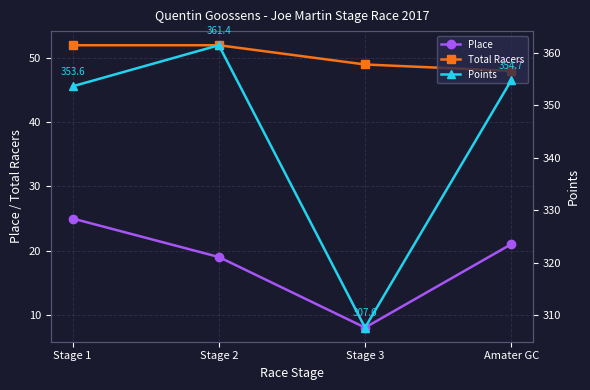

True or false: Points has a value of 562.0 at Amater GC.

False